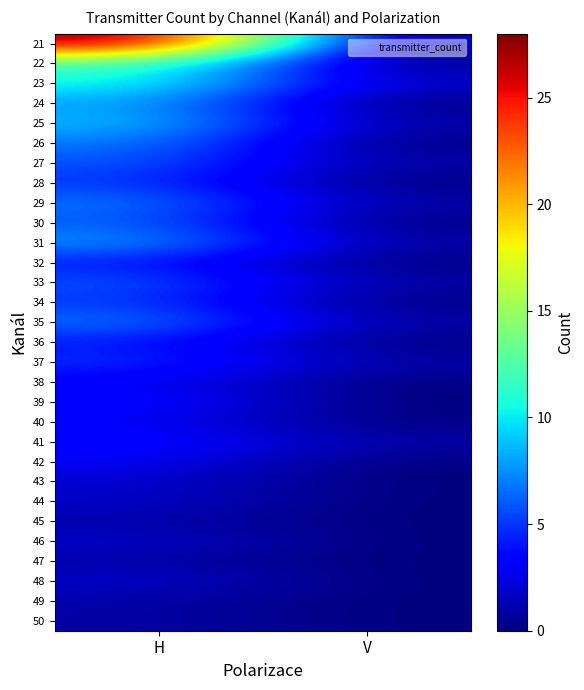

Reading left to right, extract all data points from this chart.

21: H=28	V=1
22: H=12	V=0
23: H=11	V=2
24: H=8	V=0
25: H=9	V=1
26: H=7	V=0
27: H=6	V=1
28: H=5	V=0
29: H=7	V=1
30: H=6	V=0
31: H=8	V=1
32: H=4	V=0
33: H=6	V=1
34: H=5	V=0
35: H=7	V=1
36: H=4	V=0
37: H=5	V=1
38: H=3	V=0
39: H=4	V=0
40: H=3	V=0
41: H=4	V=1
42: H=3	V=0
43: H=2	V=0
44: H=2	V=0
45: H=1	V=0
46: H=2	V=0
47: H=1	V=0
48: H=2	V=0
49: H=1	V=0
50: H=1	V=0